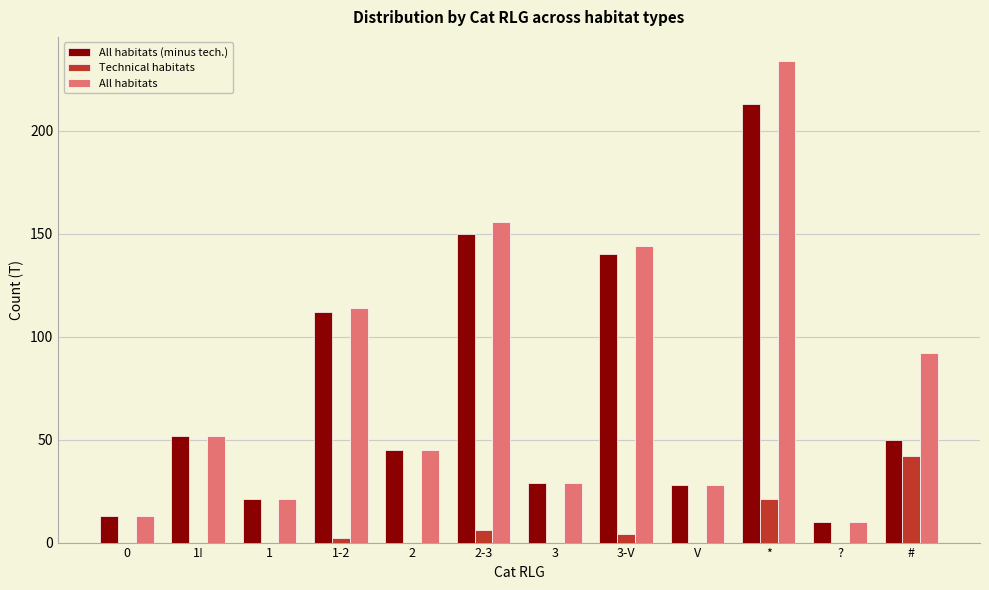

Reading right to left, extract all data points from this chart.

All habitats (minus tech.): 50	10	213	28	140	29	150	45	112	21	52	13
Technical habitats: 42	0	21	0	4	0	6	0	2	0	0	0
All habitats: 92	10	234	28	144	29	156	45	114	21	52	13